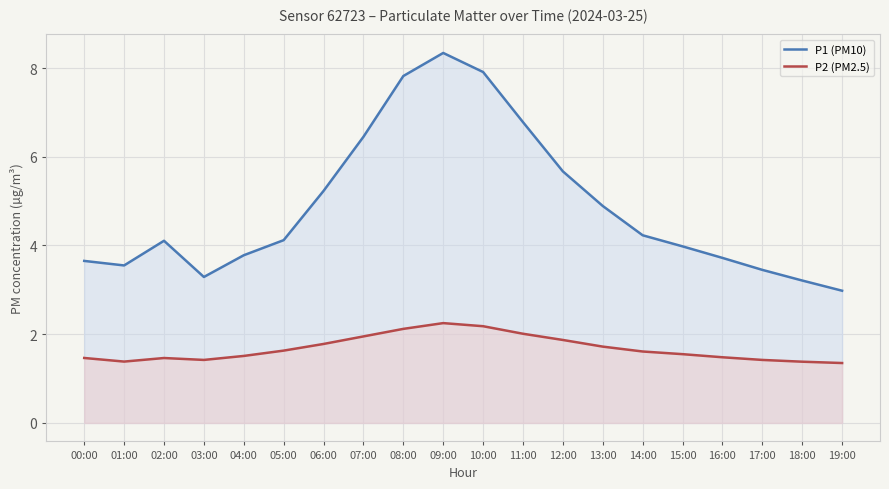

How many interior local peaks does the P2 (PM2.5) series have?

2